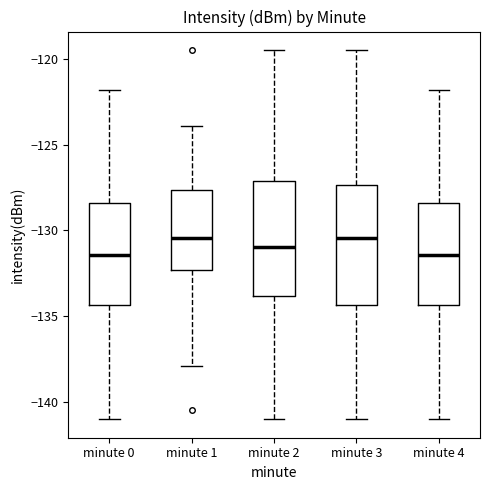

Reading left to right, transcribe this box plot: for each box, give where its median line is, the range the box spans, and where its two whiskers end, as read against the y-axis. The values are not printed on the chart, so give them approximately, as read against the axis.

minute 0: median -131.5, box -134.5 to -128.5, whiskers -141.0 to -122.0
minute 1: median -130.5, box -132.5 to -127.5, whiskers -138.0 to -124.0
minute 2: median -131.0, box -134.0 to -127.0, whiskers -141.0 to -119.5
minute 3: median -130.5, box -134.5 to -127.5, whiskers -141.0 to -119.5
minute 4: median -131.5, box -134.5 to -128.5, whiskers -141.0 to -122.0